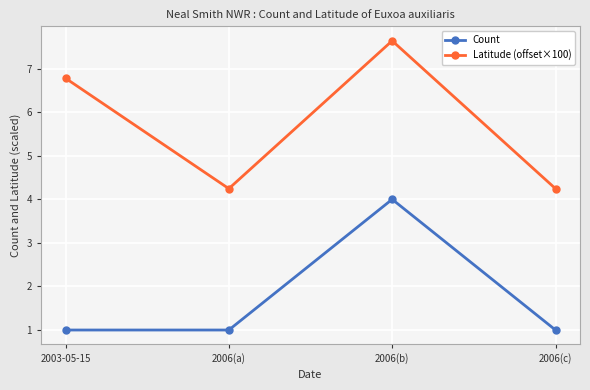

List the series in order of their peak value, lowest first.

Count, Latitude (offset×100)